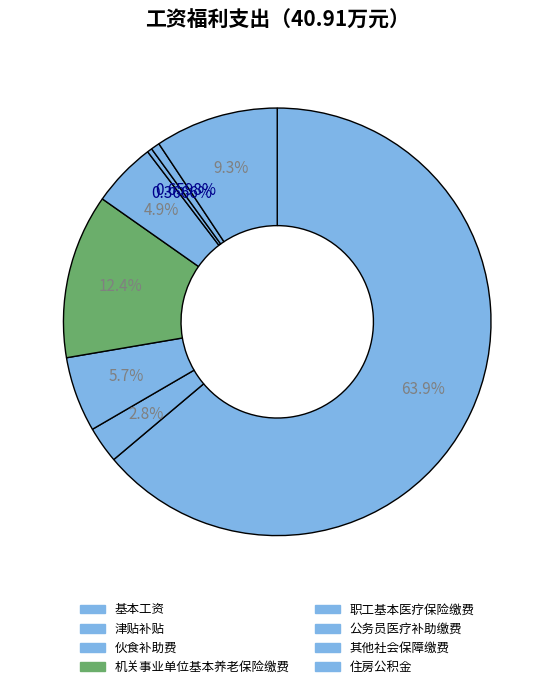

Is 职工基本医疗保险缴费 the majority of the pie?

No